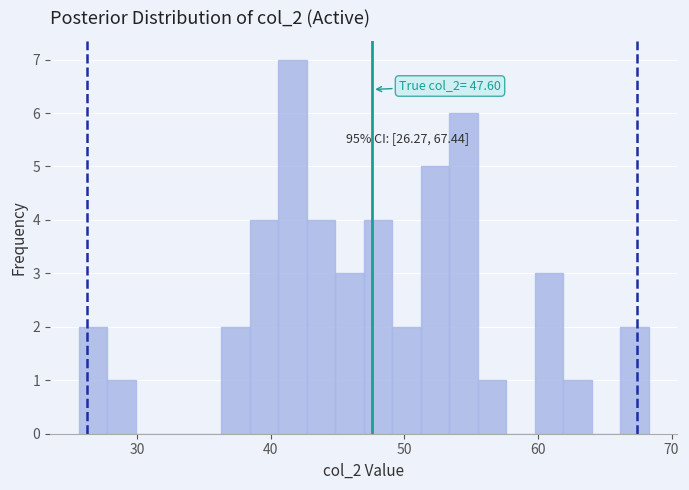

Read against the x-axis, roughly where is the centre of the tallest bar?

42